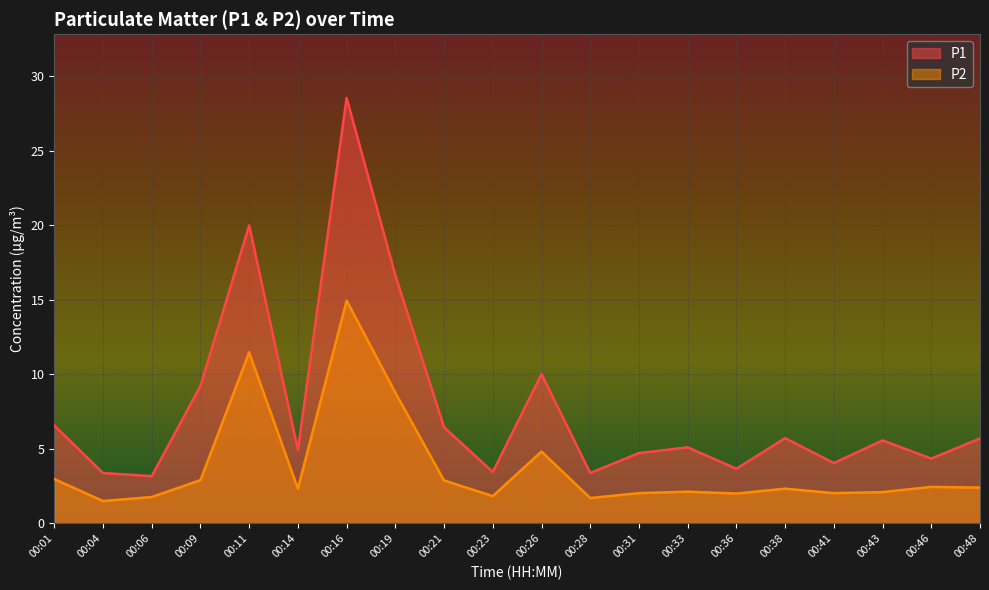

What are all the series names shown in the legend?

P1, P2